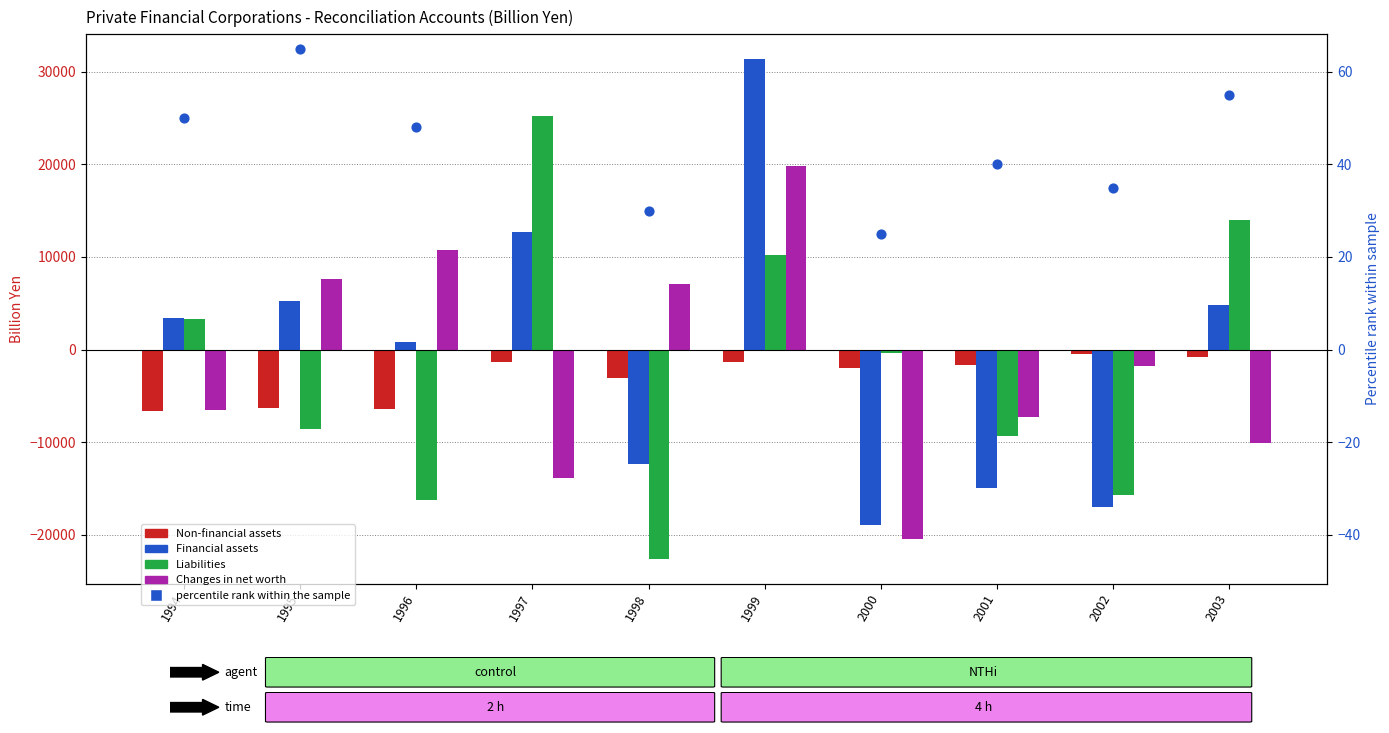

Is the value of Non-financial assets at 2000 greater than the value of Liabilities at 1996?

Yes